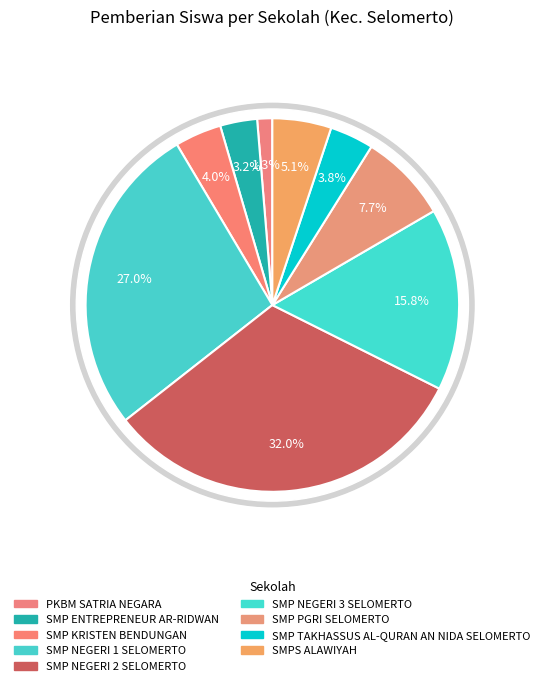

How many slices are in this pie chart?

9